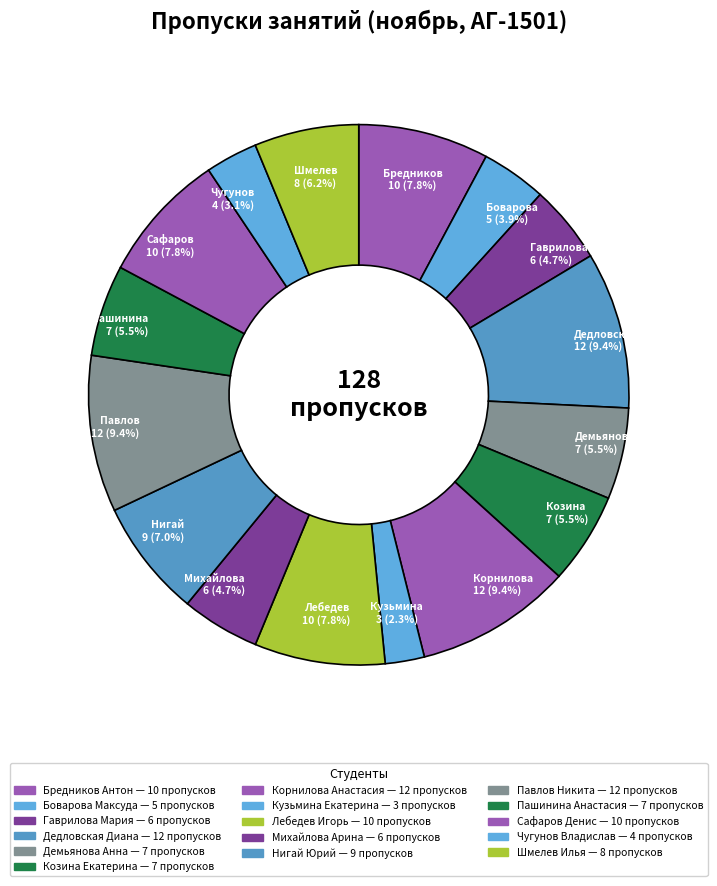

Count the number of slices in the pie.

16